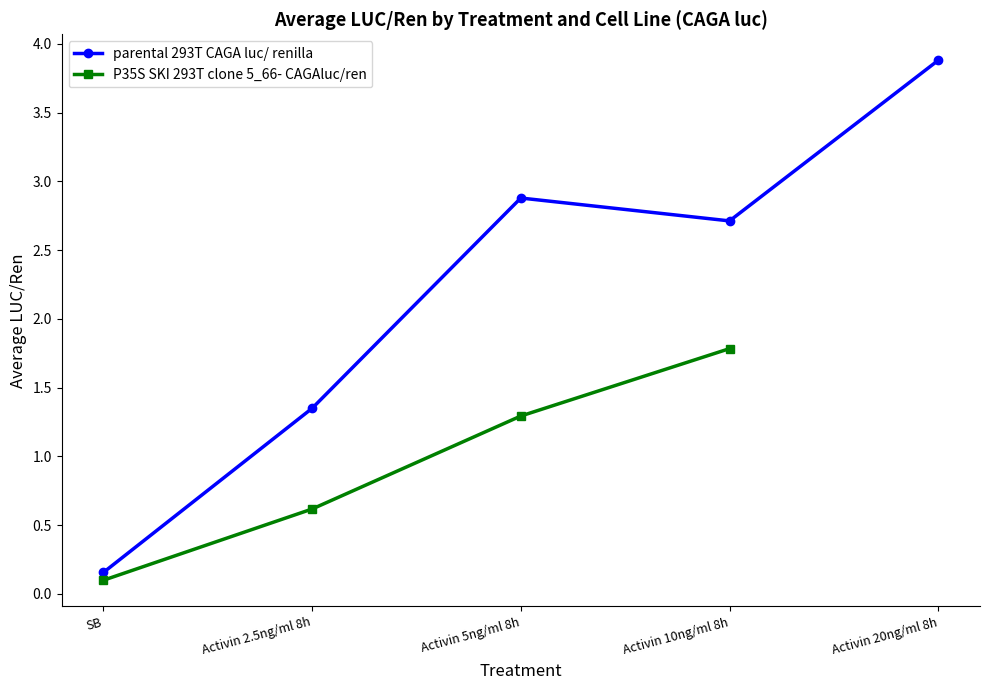

Rank the series by their maximum value, from lowest to highest.

P35S SKI 293T clone 5_66- CAGAluc/ren, parental 293T CAGA luc/ renilla